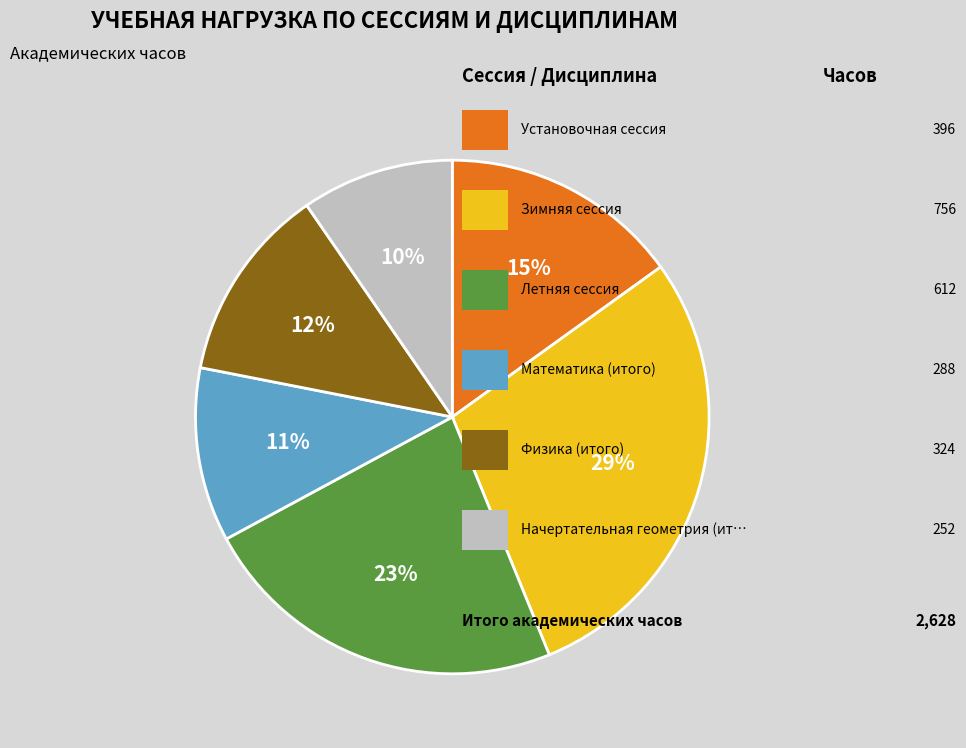

To the nearest percent, what is the average slice percentage?

17%